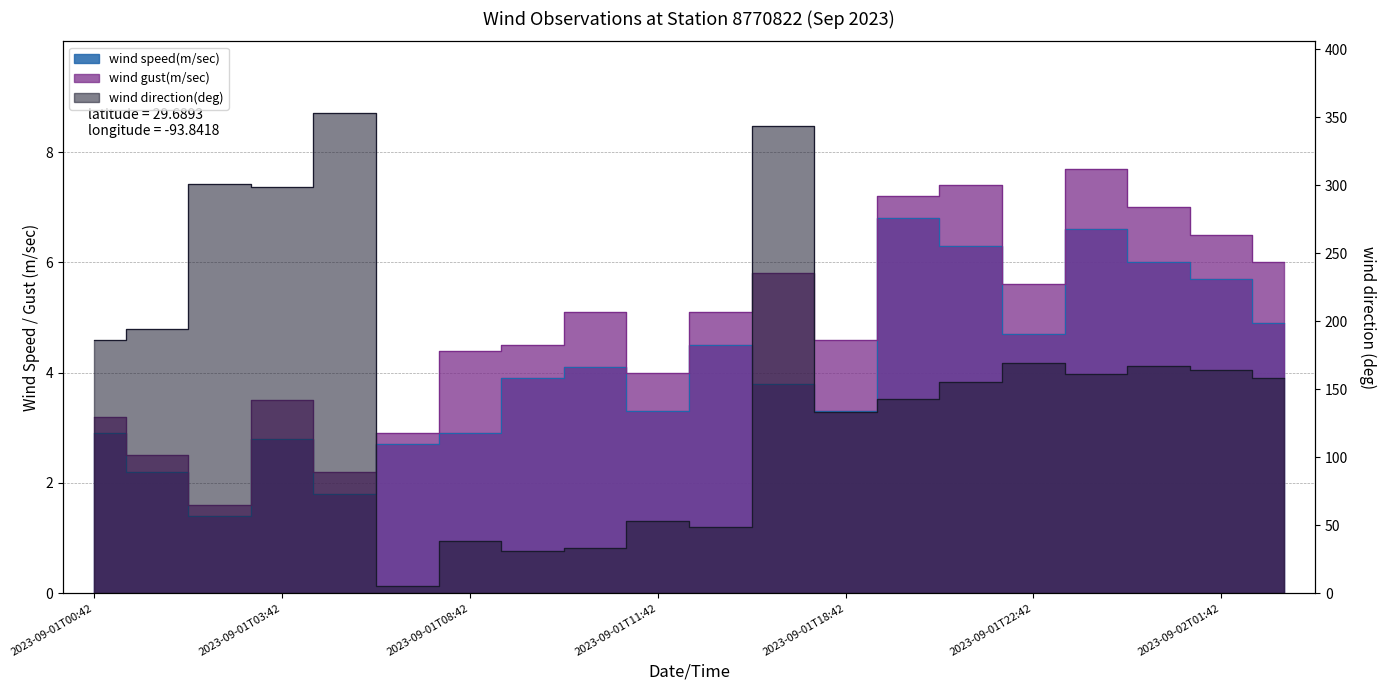

At 2023-09-01T03:42, list the series in order from smallest to largest.

wind speed(m/sec), wind gust(m/sec), wind direction(deg)